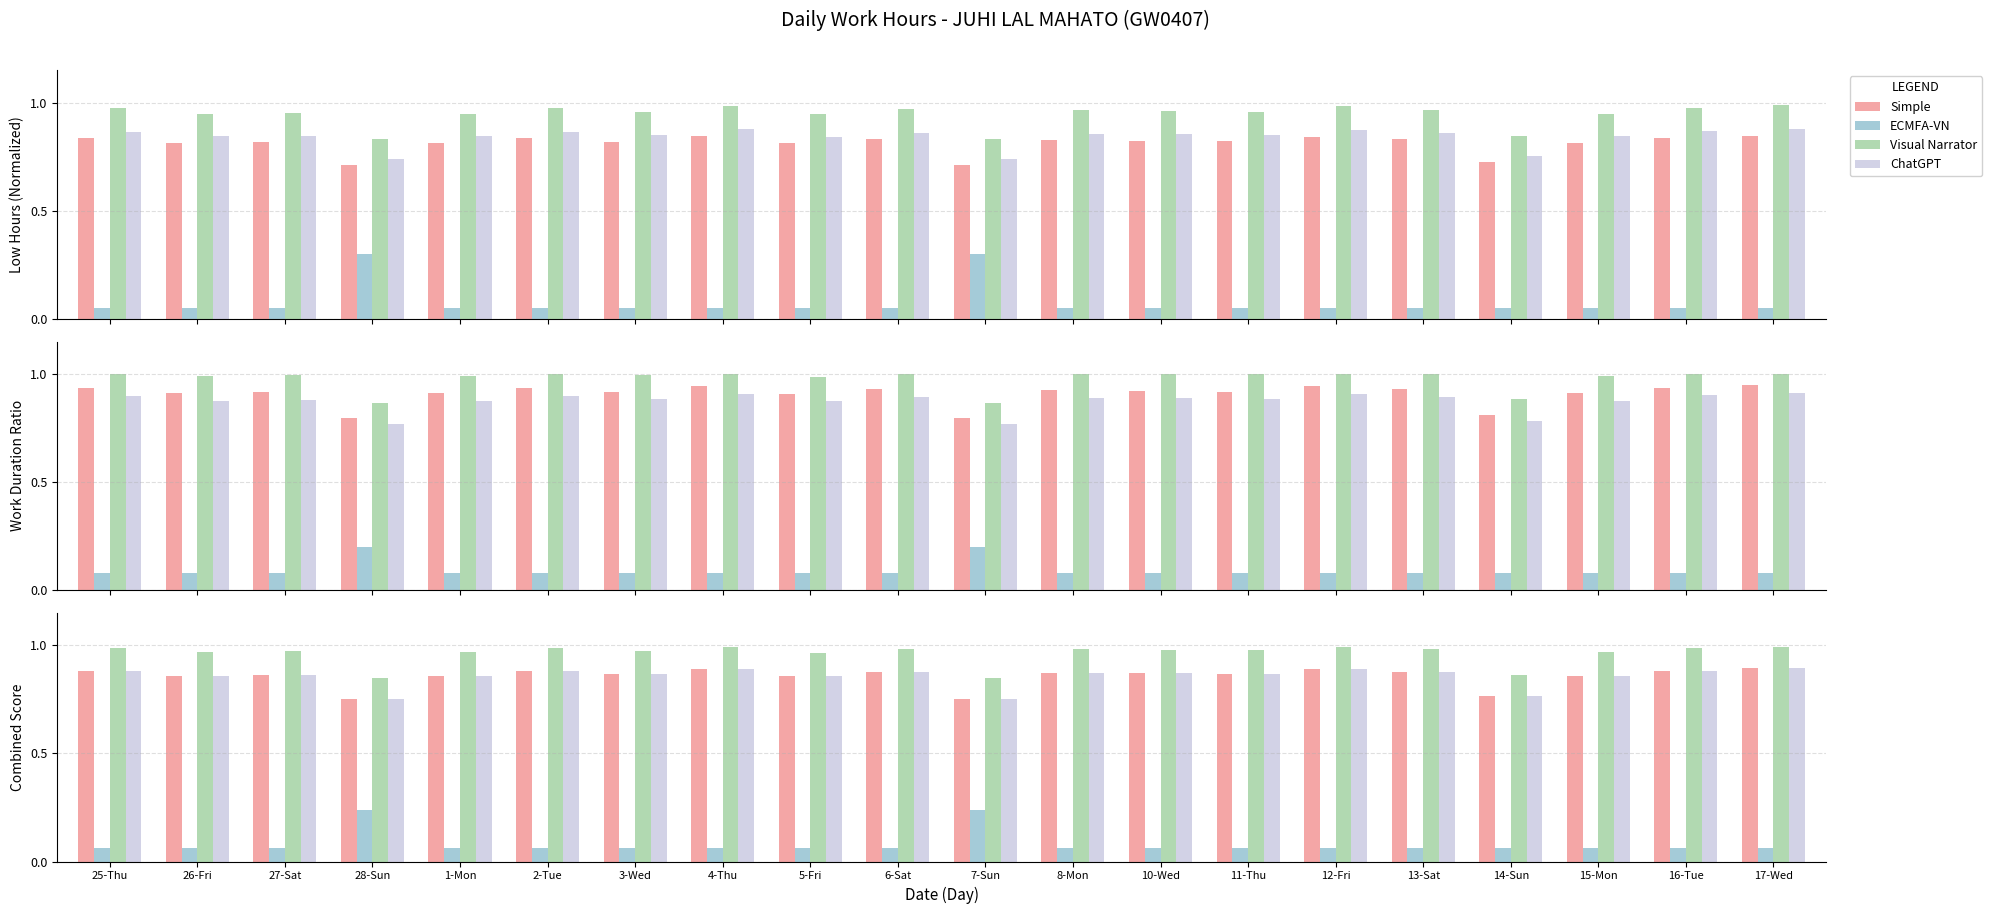

What is the greatest value displayed?

1.0